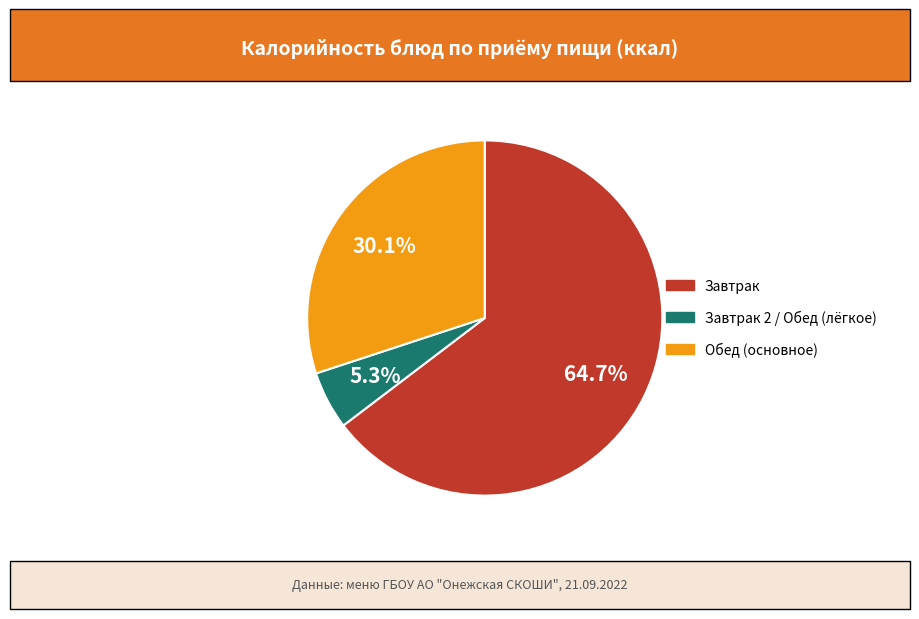

Is there any slice that represents more than half of the pie?

Yes